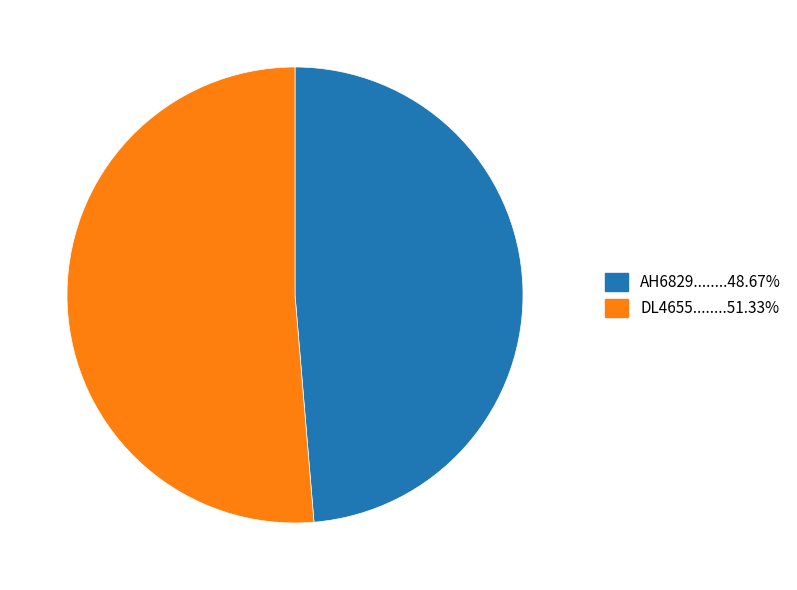

Is there any slice that represents more than half of the pie?

Yes